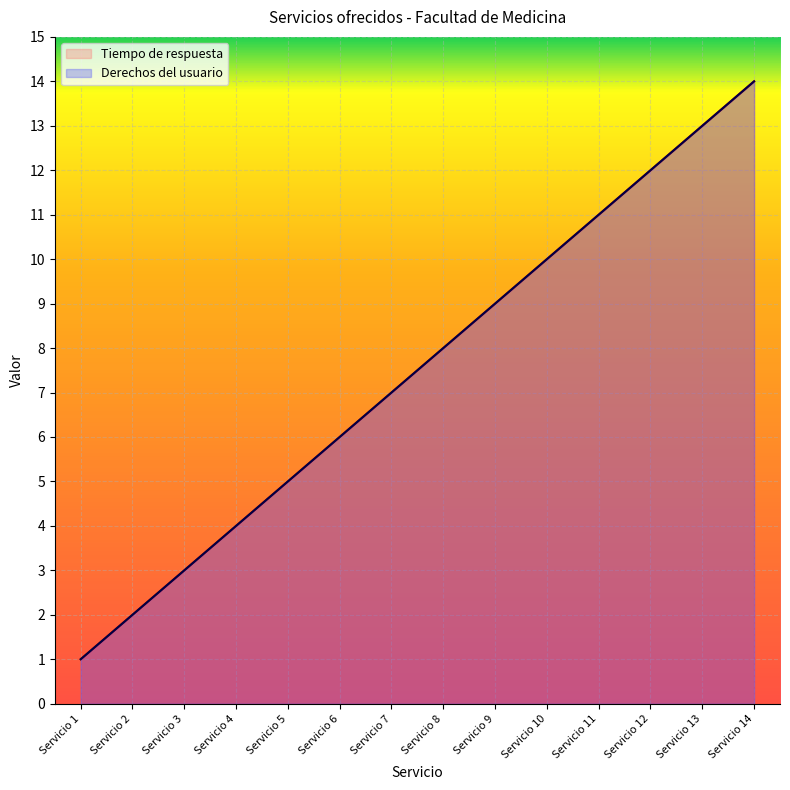

What is the value of the Tiempo de respuesta point at the 13th from the left?

13